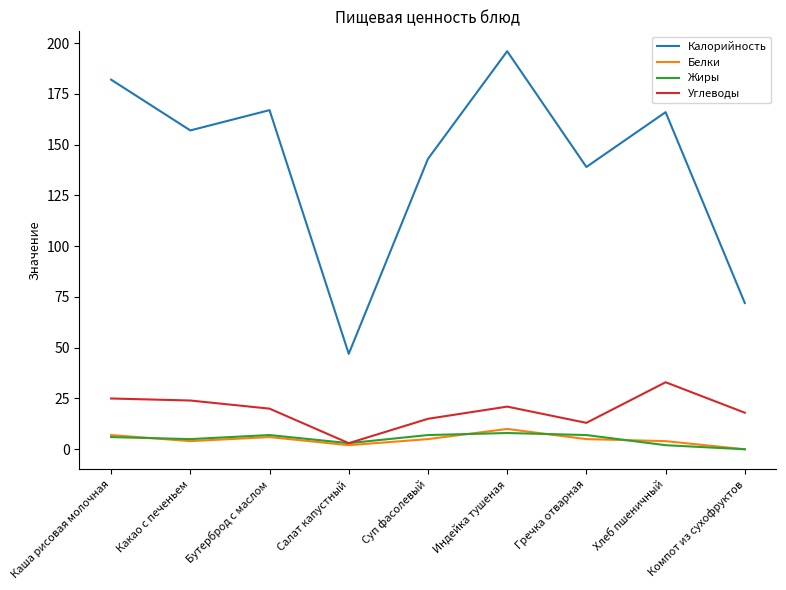

Where is the first local maximum for Белки?

Бутерброд с маслом